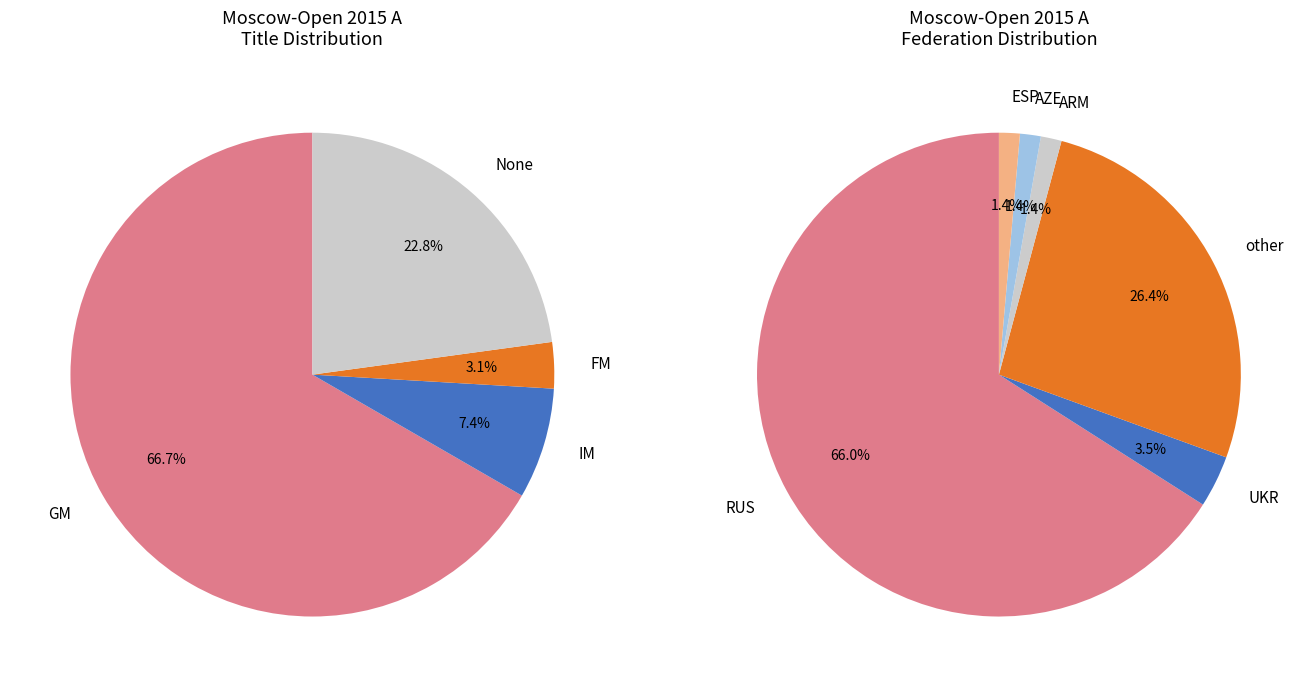

Which has a higher value, IM or GM?

GM